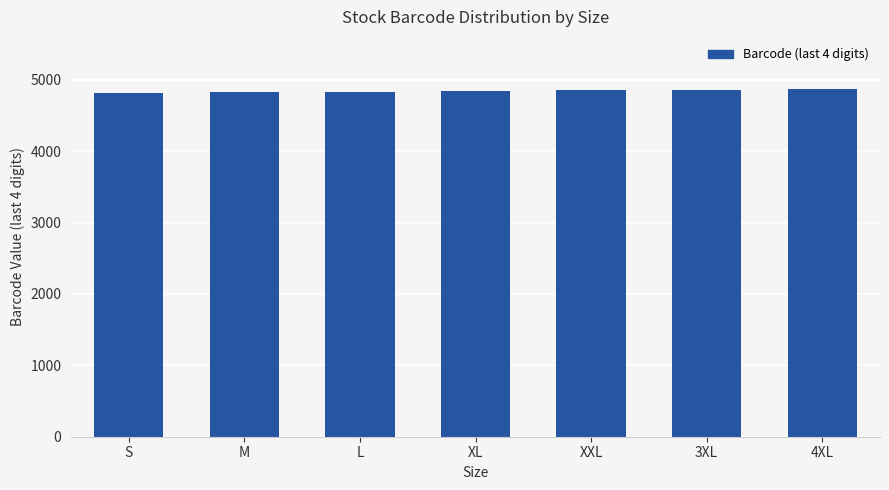

How many bars are there in total?

7